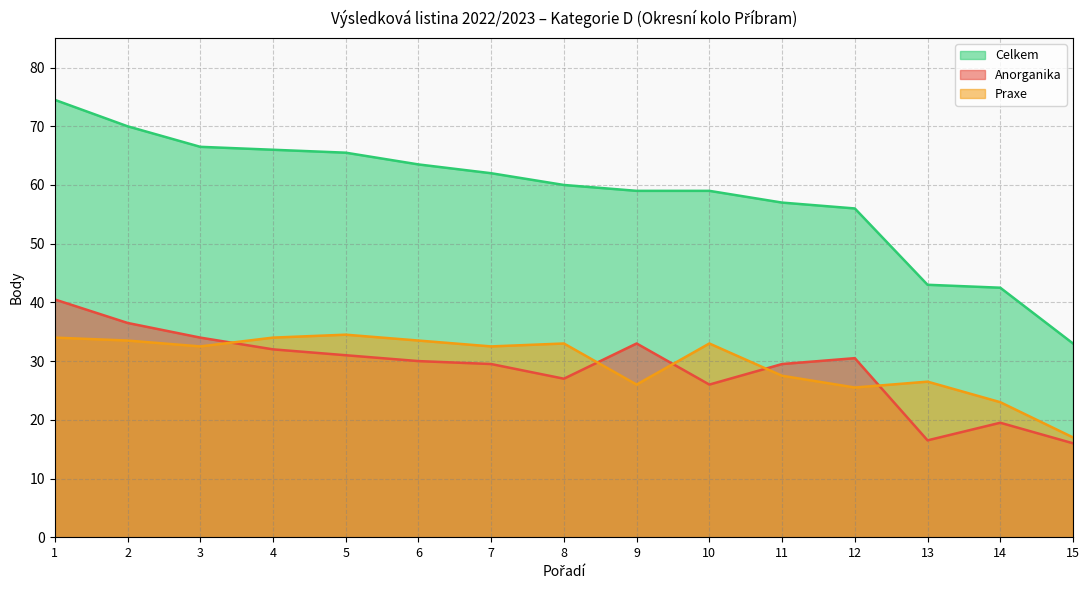

Reading right to left, what are all the values shown in this chart?

Anorganika: 16.0	19.5	16.5	30.5	29.5	26.0	33.0	27.0	29.5	30.0	31.0	32.0	34.0	36.5	40.5
Praxe: 17.0	23.0	26.5	25.5	27.5	33.0	26.0	33.0	32.5	33.5	34.5	34.0	32.5	33.5	34.0
Celkem: 33.0	42.5	43.0	56.0	57.0	59.0	59.0	60.0	62.0	63.5	65.5	66.0	66.5	70.0	74.5